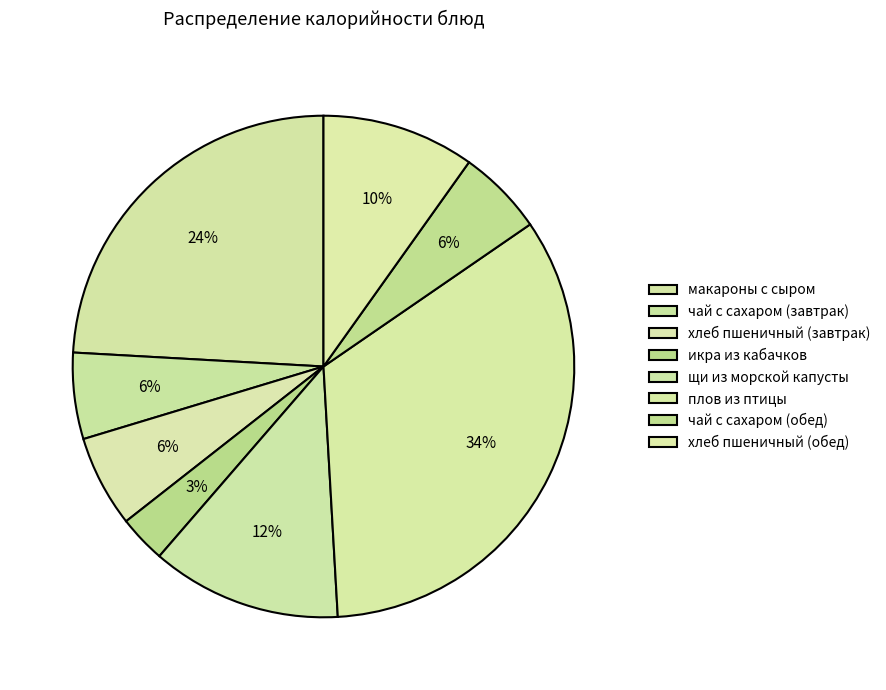

How many slices are in this pie chart?

8